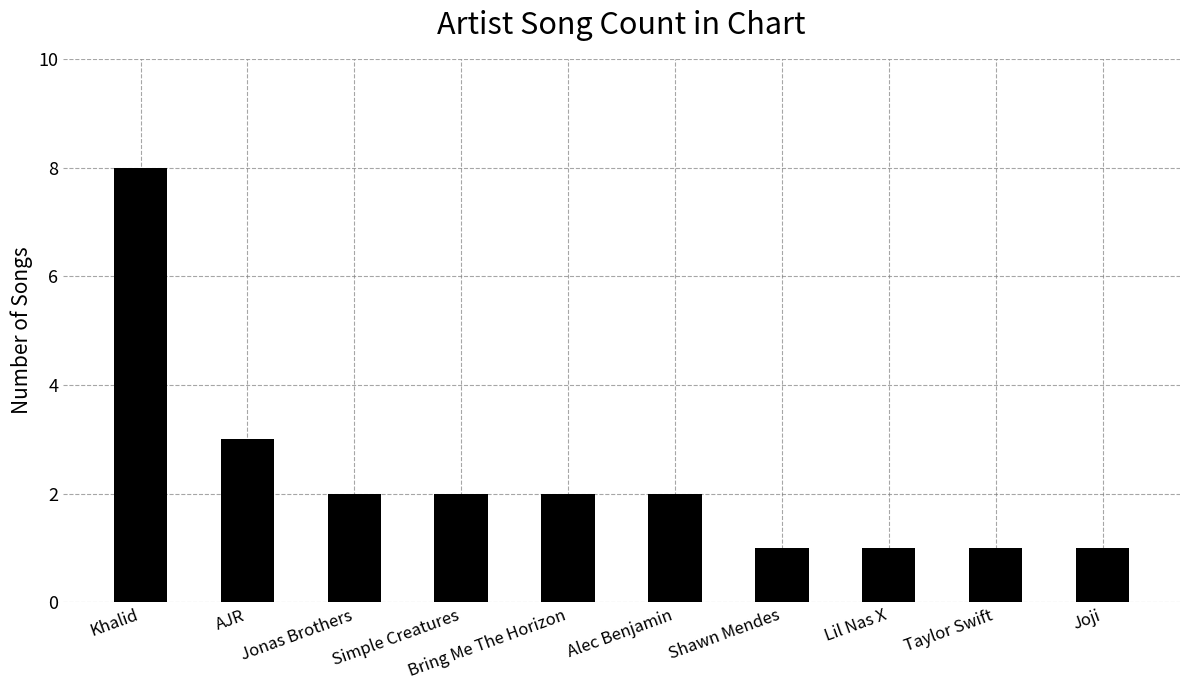

What position from the right is Taylor Swift?

2